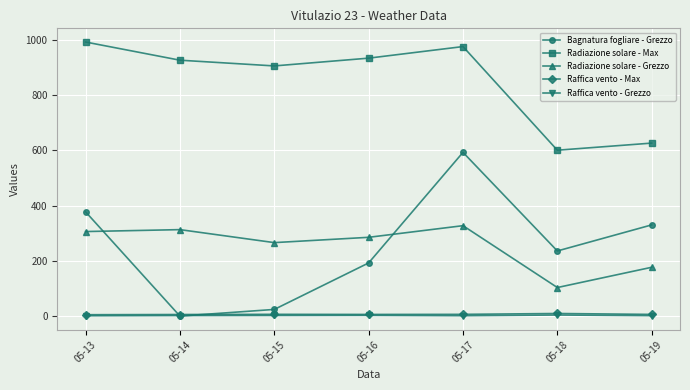

Where is the first local minimum for Bagnatura fogliare - Grezzo?

05-14